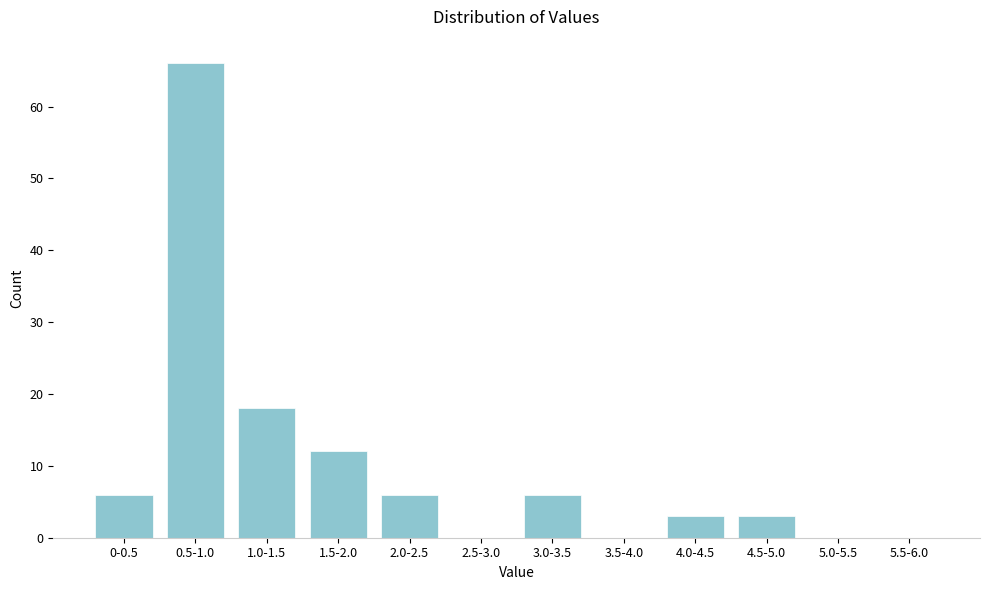

Reading left to right, list all the values displayed in this chart.

0-0.5=6	0.5-1.0=66	1.0-1.5=18	1.5-2.0=12	2.0-2.5=6	2.5-3.0=0	3.0-3.5=6	3.5-4.0=0	4.0-4.5=3	4.5-5.0=3	5.0-5.5=0	5.5-6.0=0